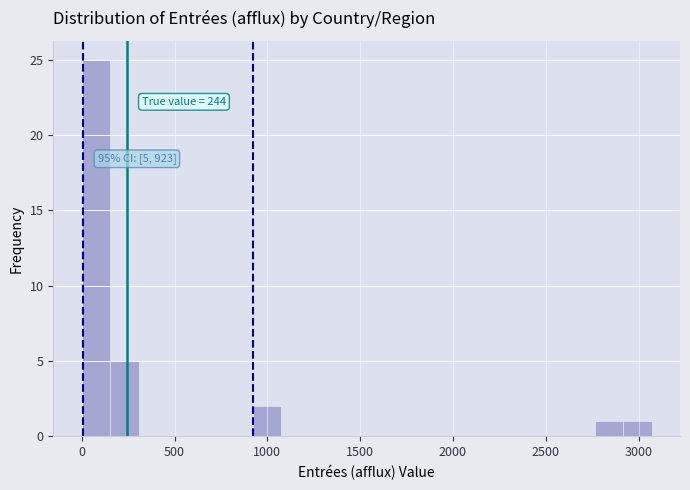

Around what value on the x-axis is the tallest bar? Give the approximate position of its centre, as read against the axis.

100